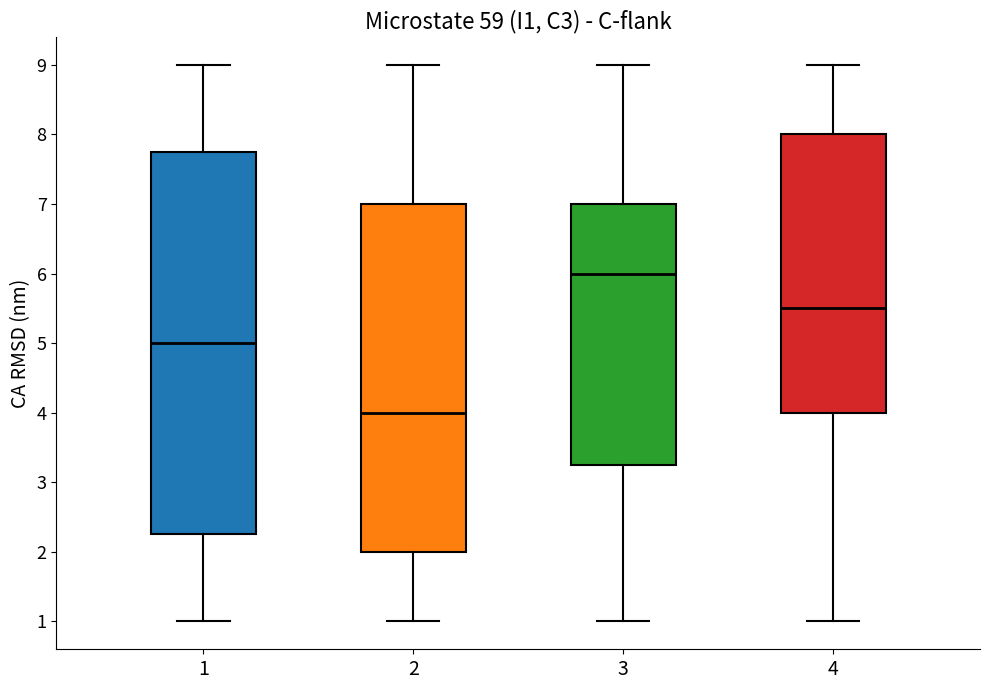

Reading left to right, transcribe this box plot: for each box, give where its median line is, the range the box spans, and where its two whiskers end, as read against the y-axis. The values are not printed on the chart, so give them approximately, as read against the axis.

1: median 5.0, box 2.3 to 7.8, whiskers 1.0 to 9.0
2: median 4.0, box 2.0 to 7.0, whiskers 1.0 to 9.0
3: median 6.0, box 3.3 to 7.0, whiskers 1.0 to 9.0
4: median 5.5, box 4.0 to 8.0, whiskers 1.0 to 9.0